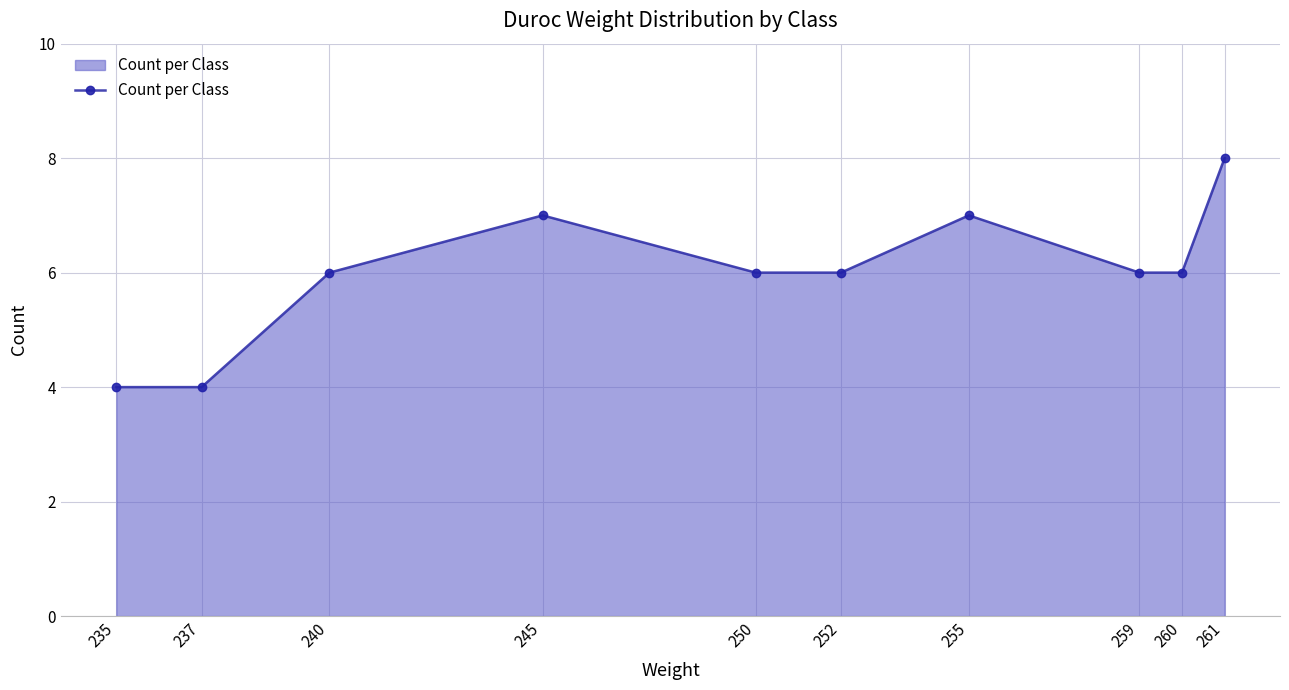

How many interior local peaks (higher than both neighbors) does the data have?

2